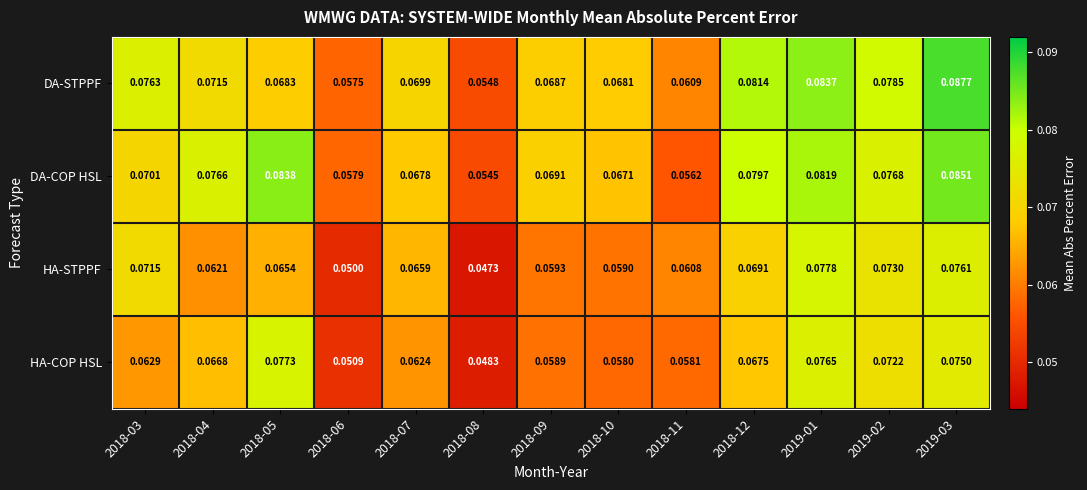

How many distinct data groups are displayed?

4